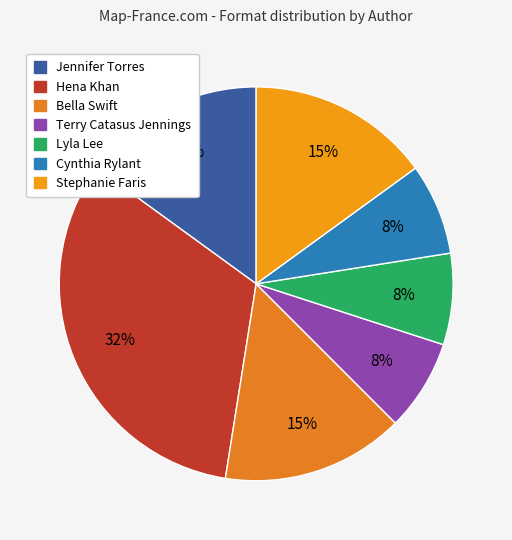

Count the number of slices in the pie.

7